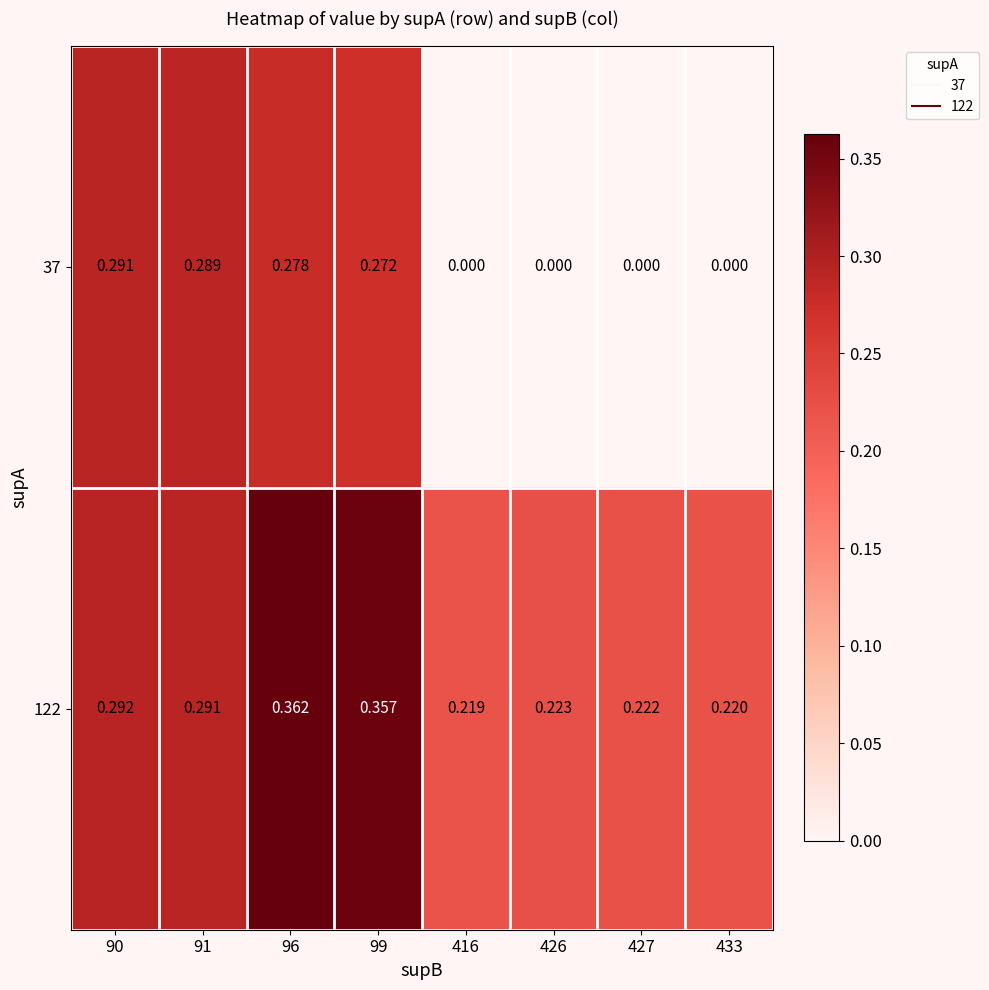

Is the value of 122 at 90 greater than the value of 37 at 427?

Yes